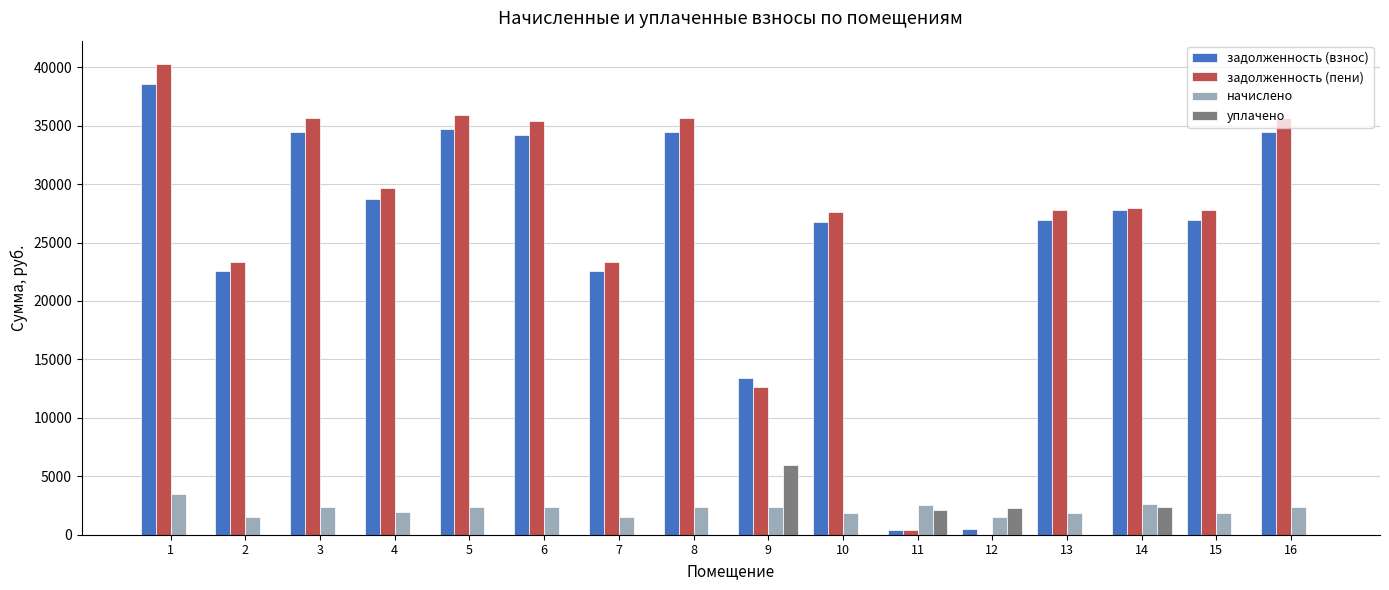

What is the total value across all series at 4?

60353.0